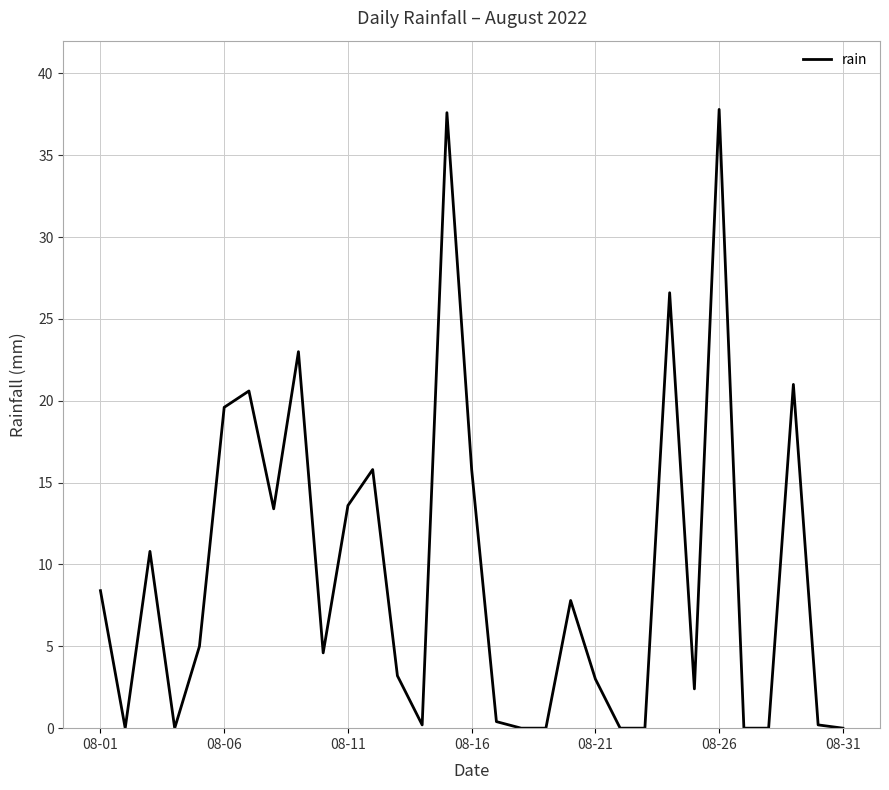

What is the difference between the maximum and minimum values?

37.8